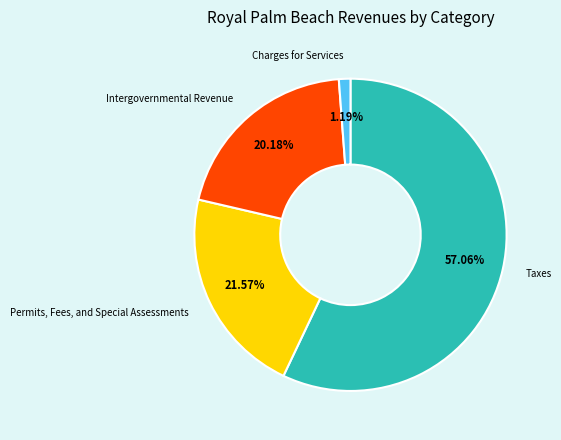

Does any single category account for the majority?

Yes